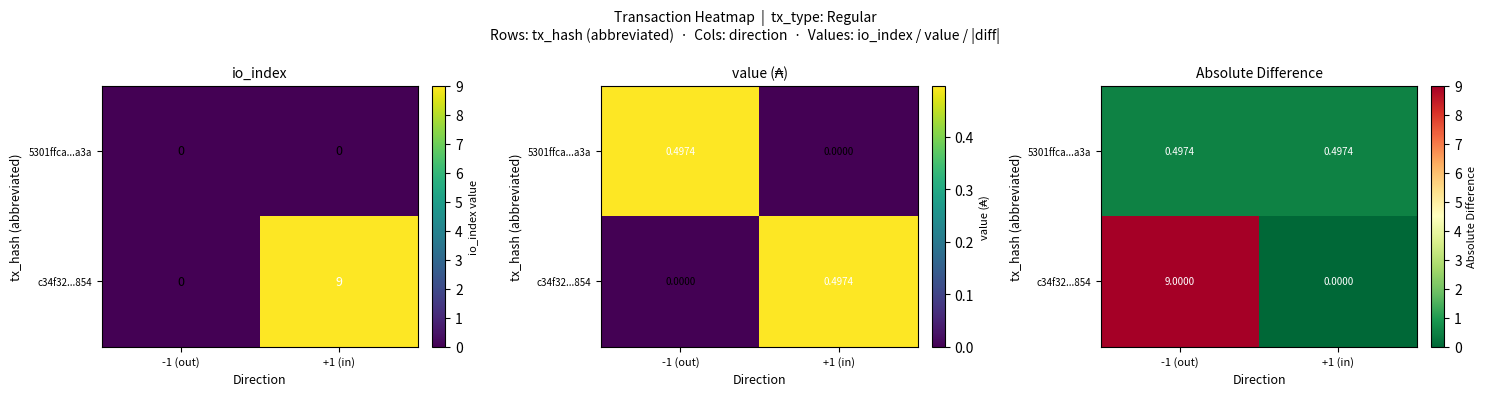

What is the sum of the 5301ffca...a3a values at +1 (in) and -1 (out)?

1.0